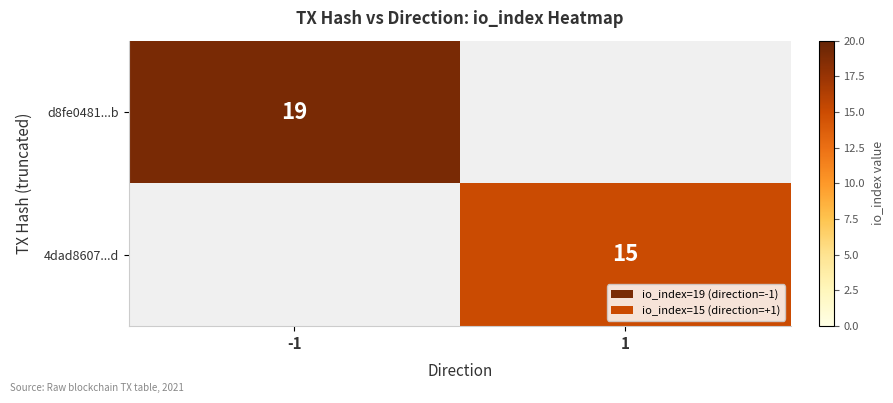

What is the maximum value shown in the chart?

19